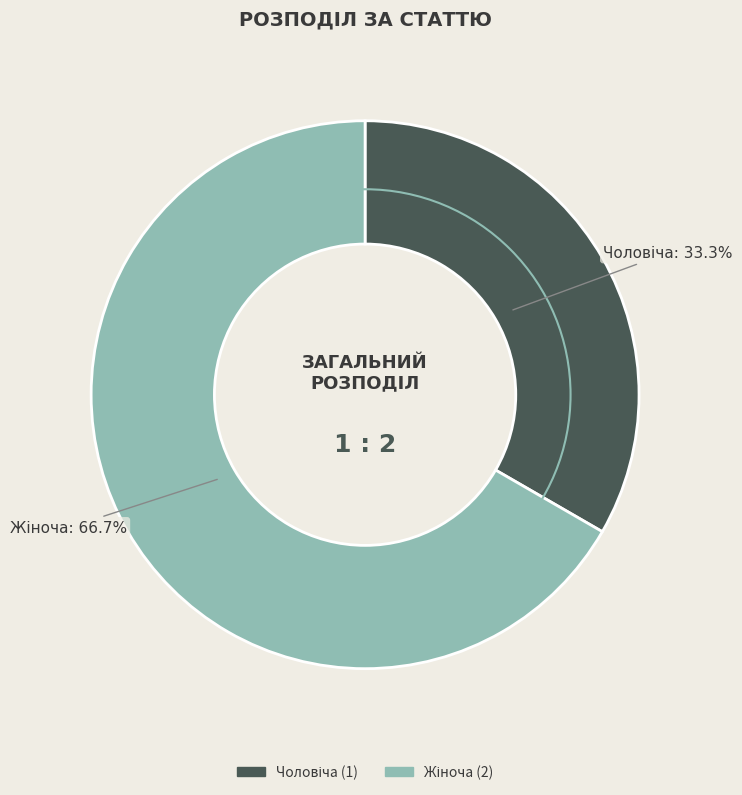

Count the number of slices in the pie.

2